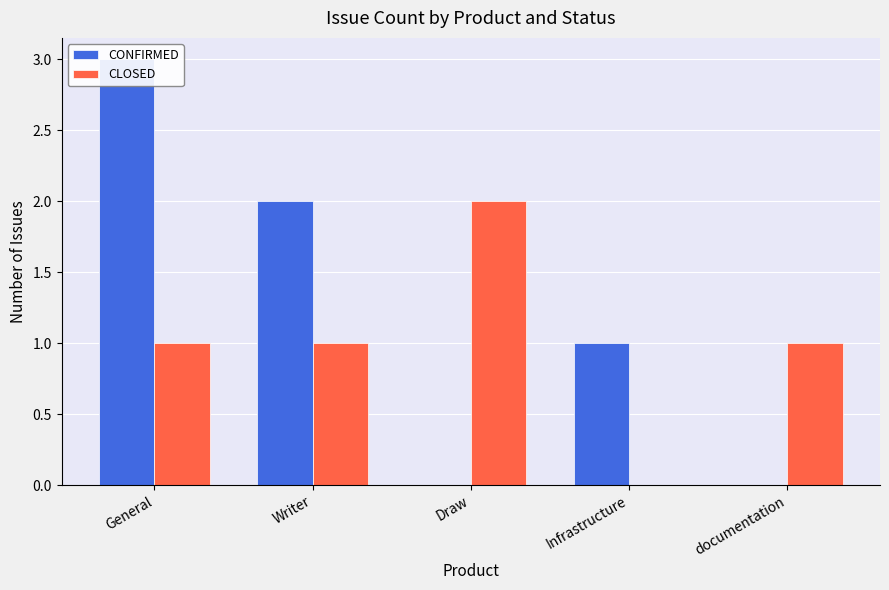

At Infrastructure, list the series in order from smallest to largest.

CLOSED, CONFIRMED